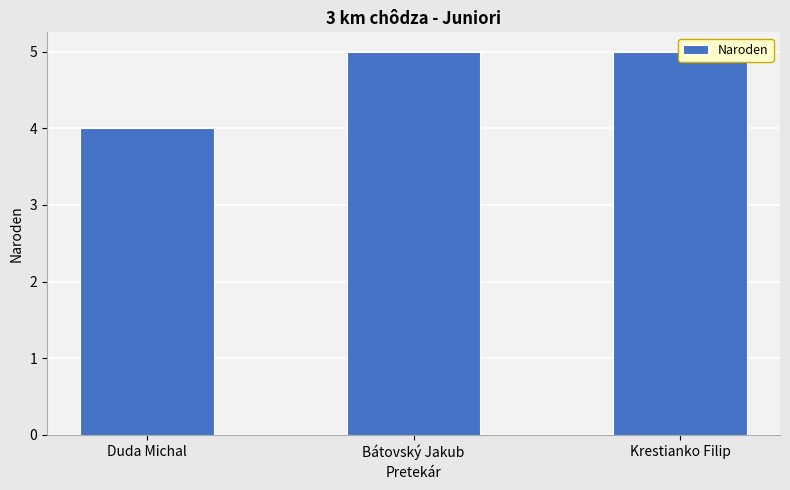

What is the sum of all values?

14